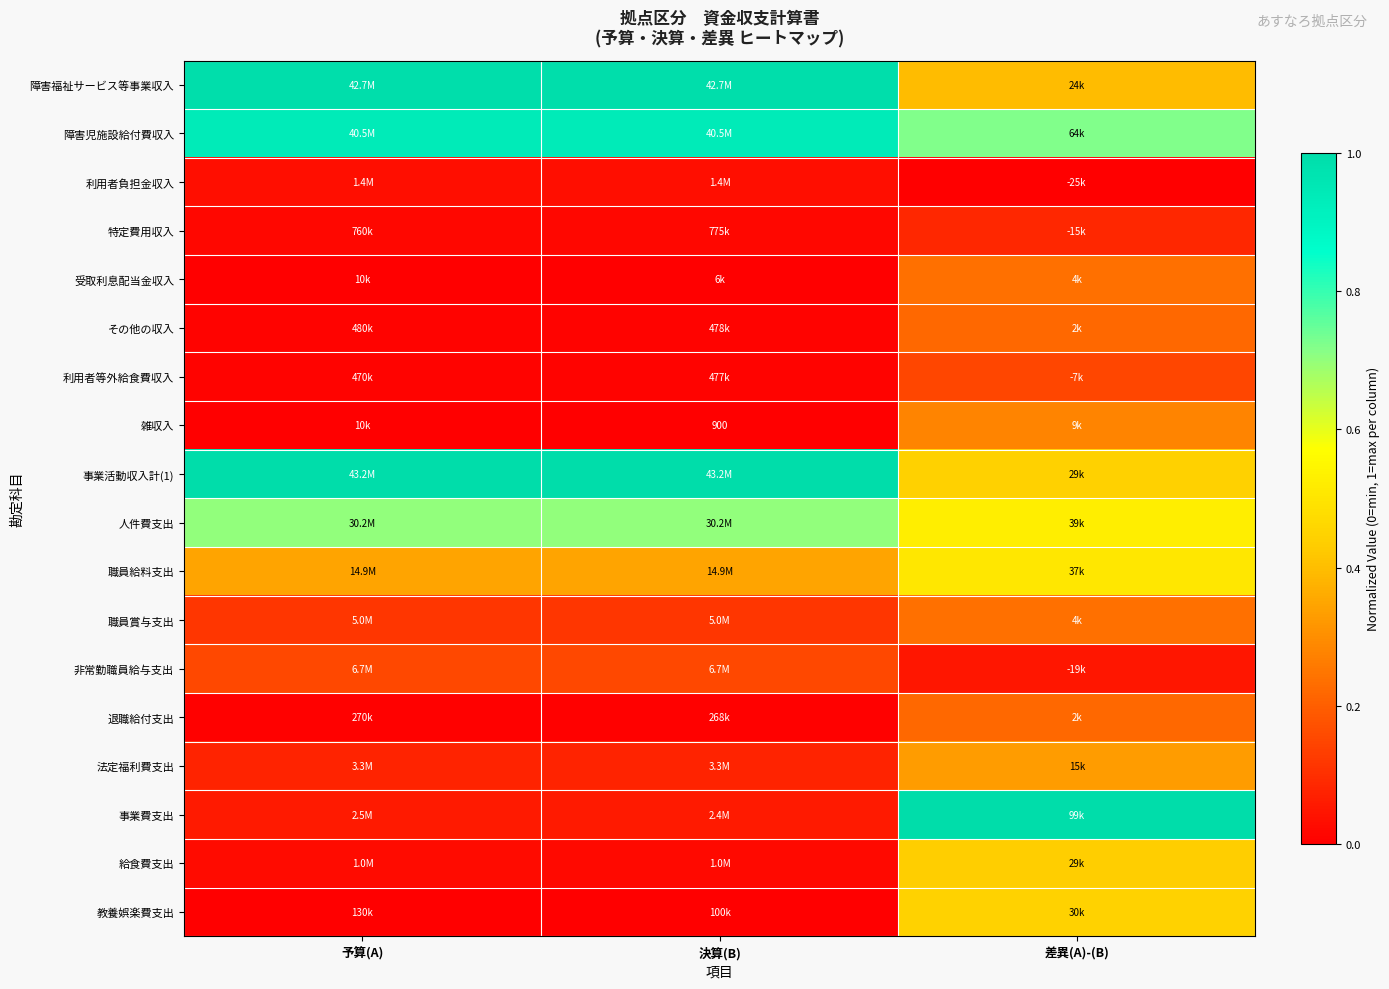

What is the difference between the highest and lowest values at 決算(B)?

1.0